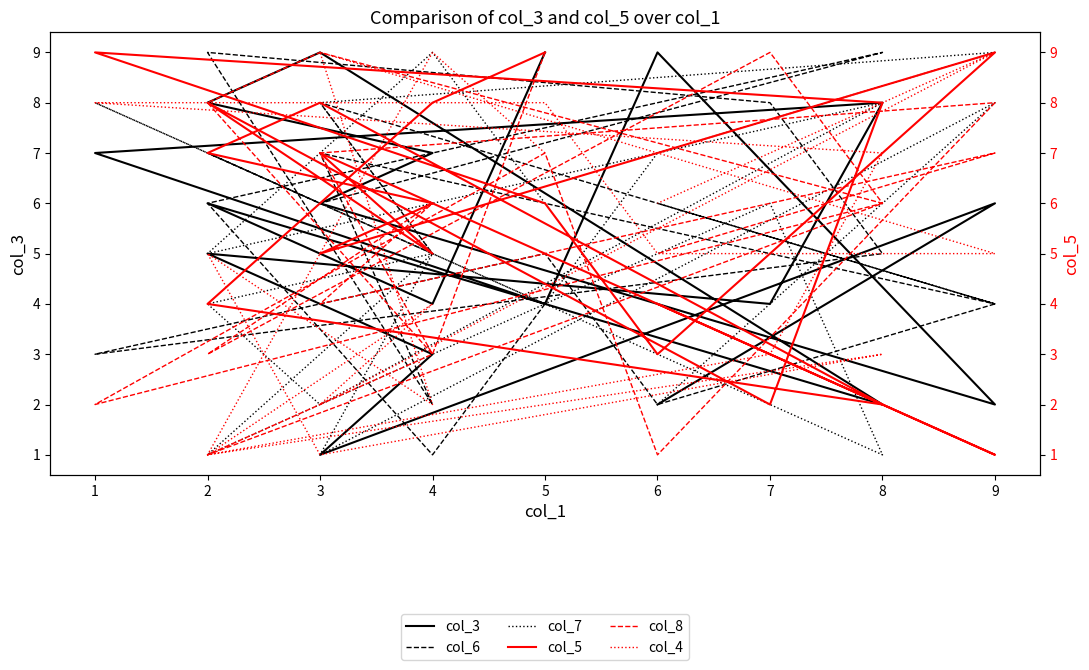

Which series has the widest spread of values?

col_3